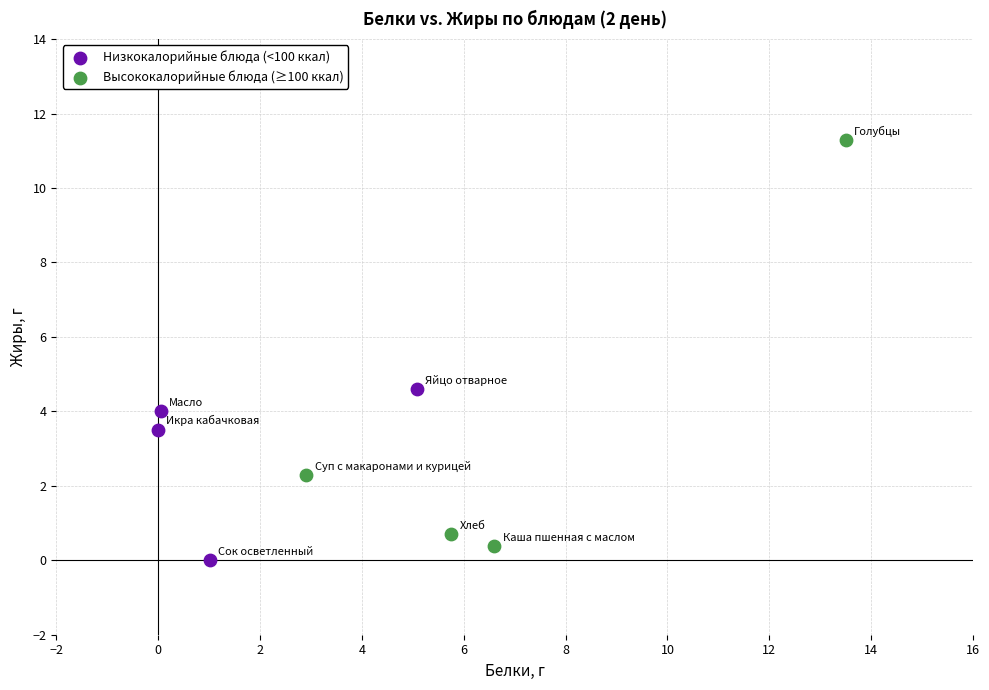

Which series has the widest spread of Y values?

Высококалорийные блюда (≥100 ккал)